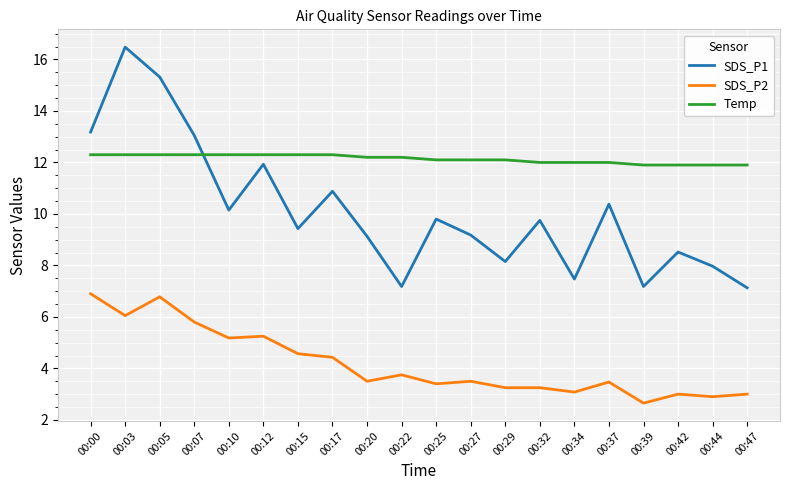

True or false: SDS_P2 has more than 1 points higher than both neighbors.

True